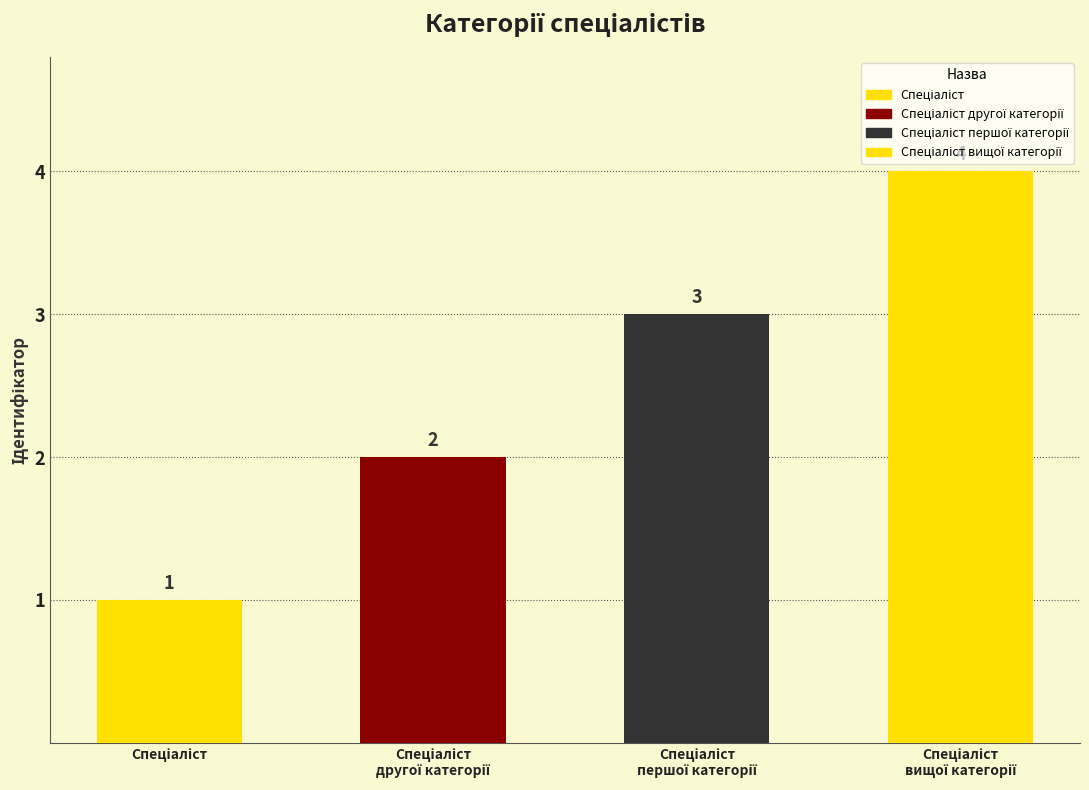

Rank the categories by value from lowest to highest.

Спеціаліст, Спеціаліст другої категорії, Спеціаліст першої категорії, Спеціаліст вищої категорії